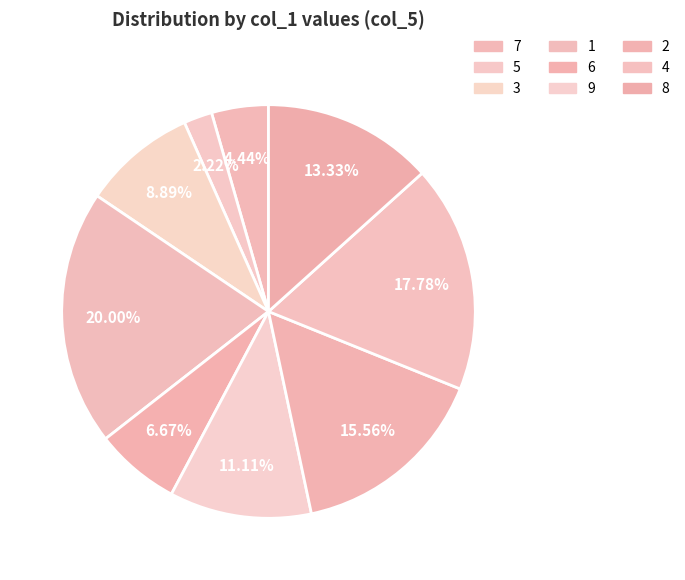

How much of the chart is everything except 7?

95.6%